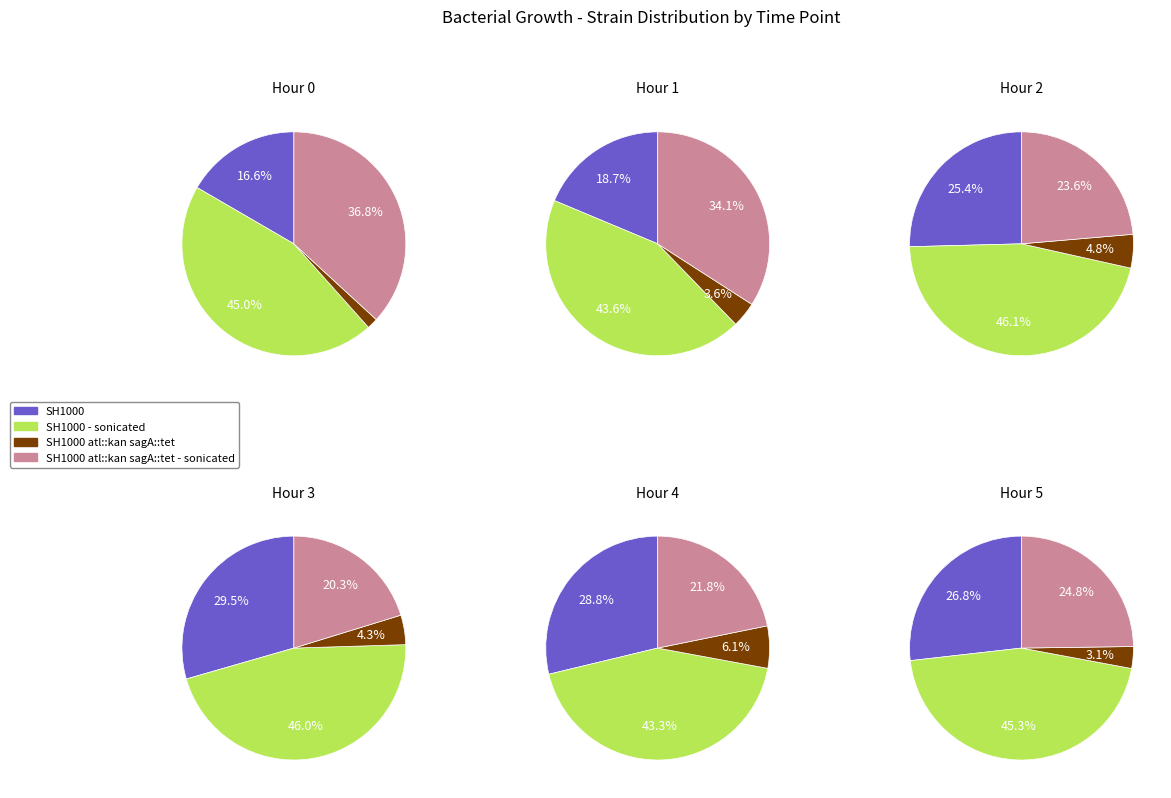

How much of the chart is everything except 5?

97.8%